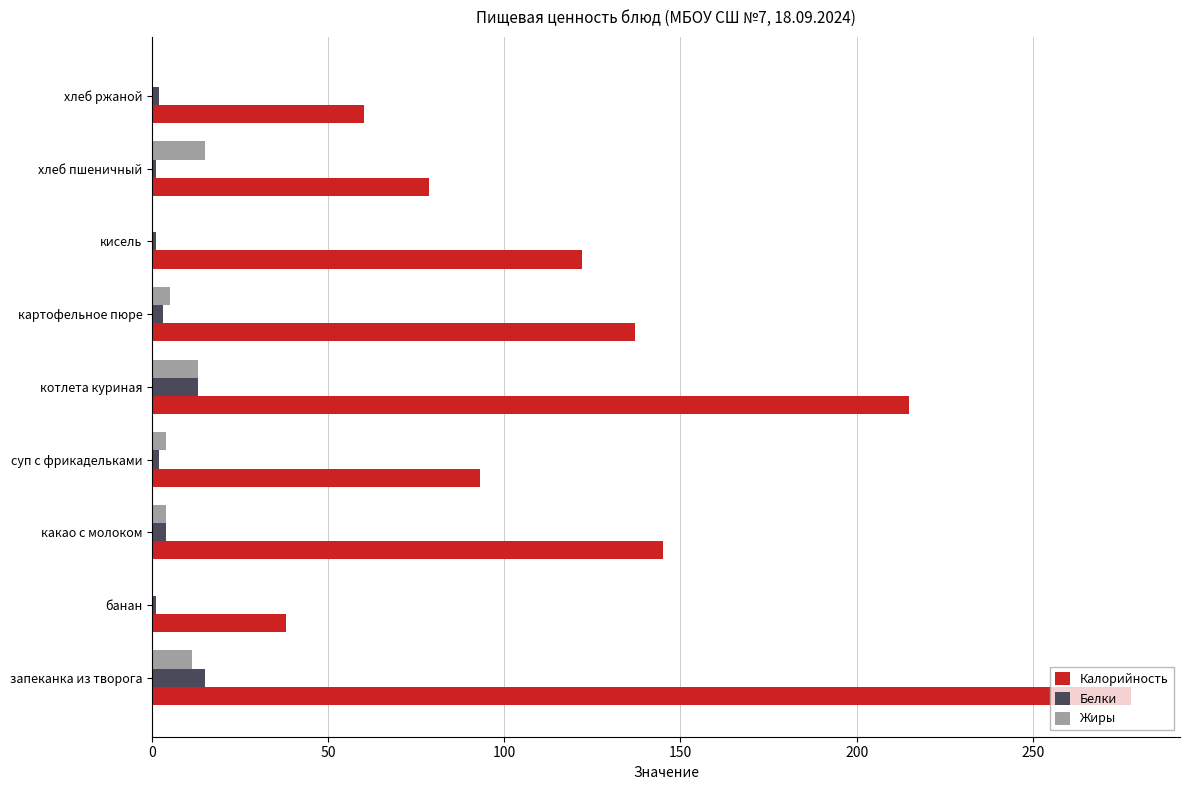

Which series has the largest range (max minus min)?

Калорийность